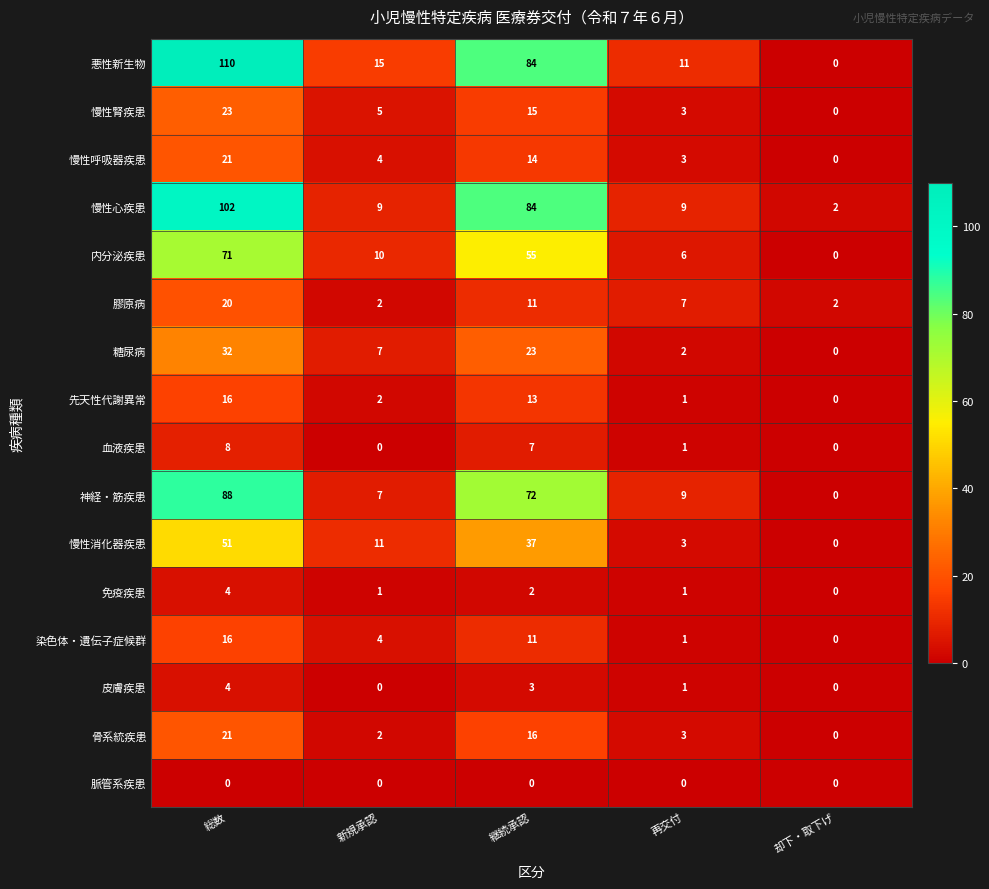

How many values in the 骨系統疾患 series are below 3?

2